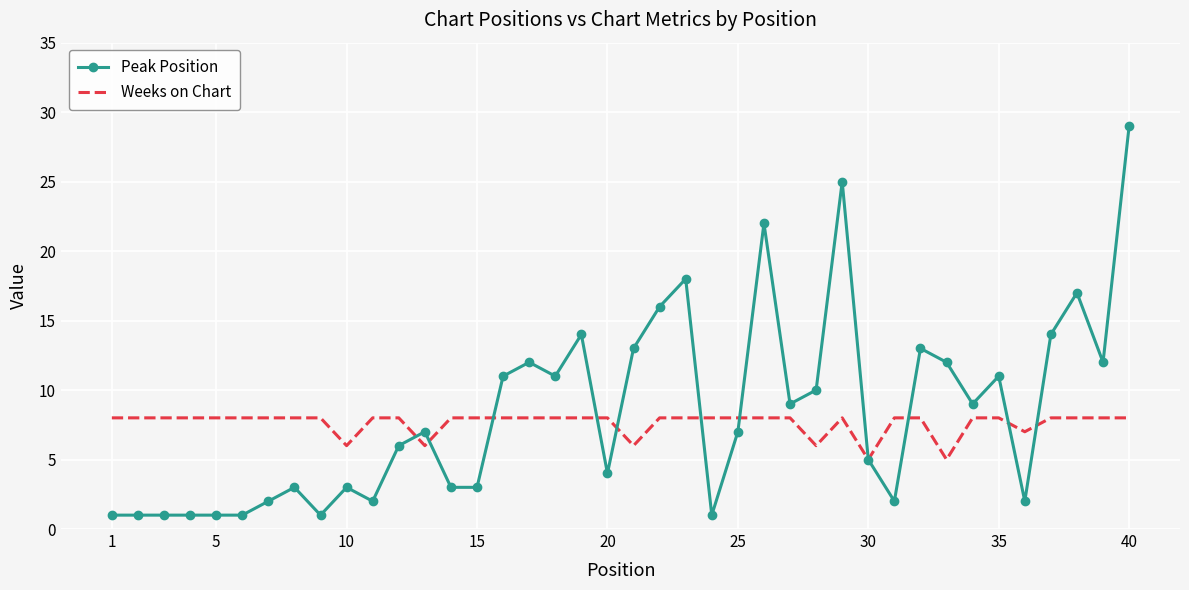

Which series has the largest range (max minus min)?

Peak Position